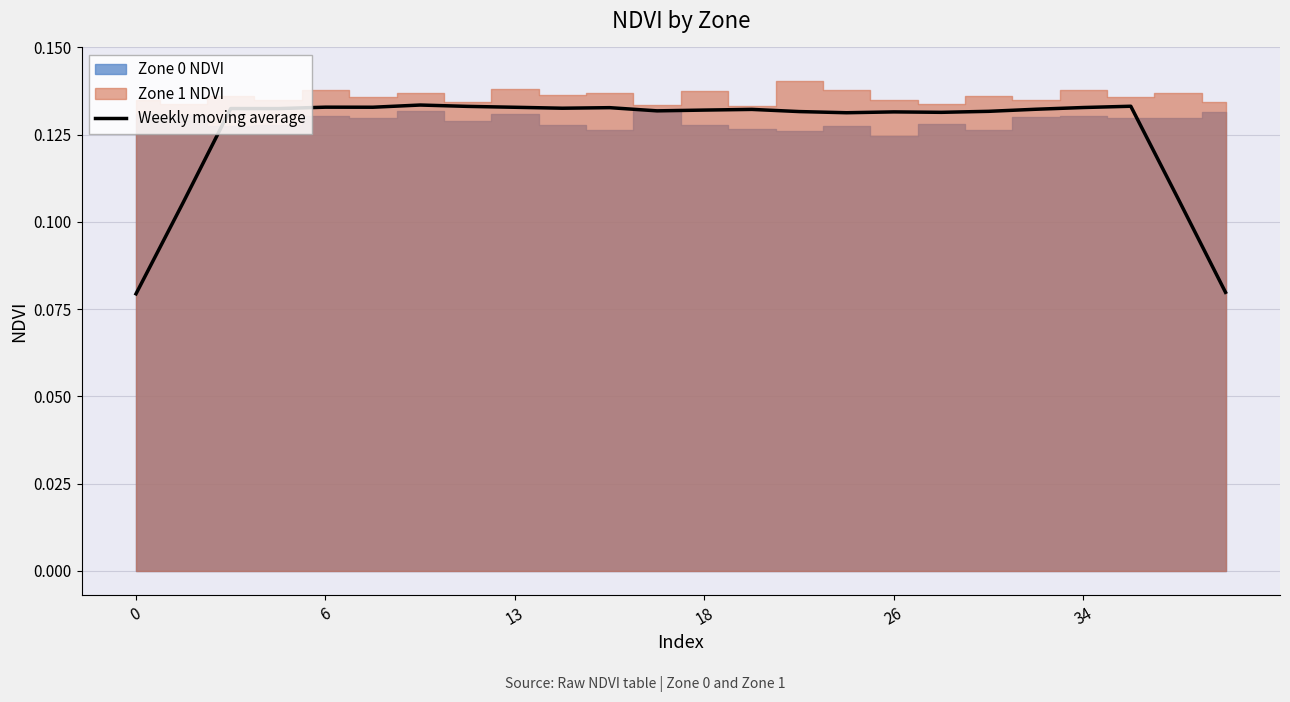

Is it true that the value at 22 is 0.1?

True